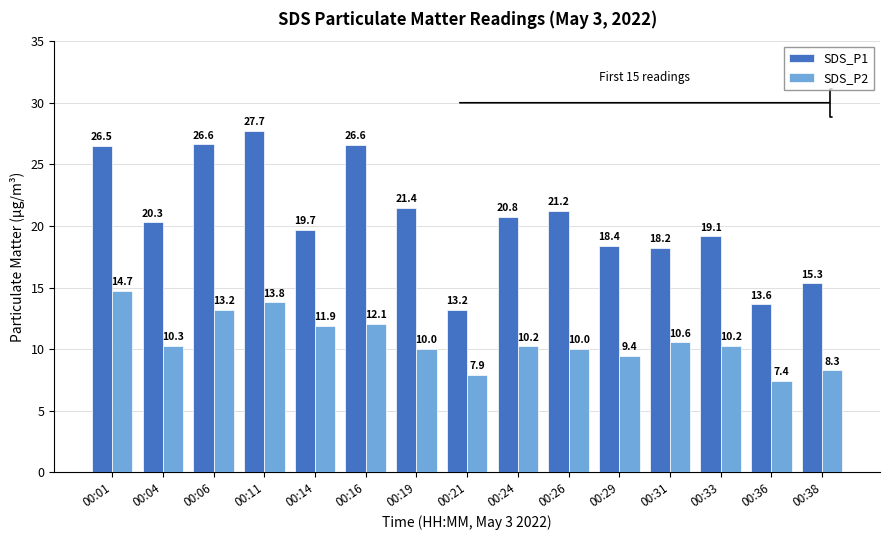

At how many categories does at least one series exceed 19?

10